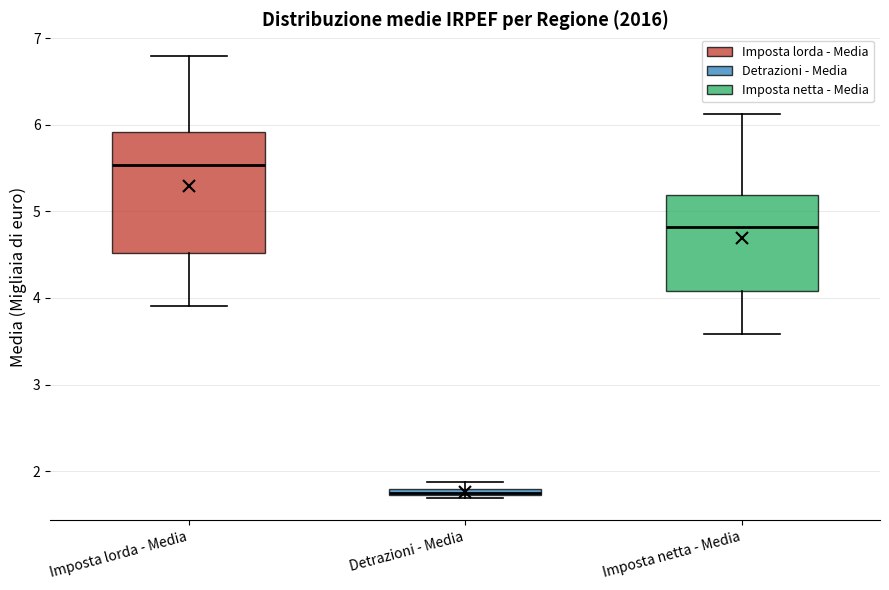

Comparing the boxes themselves (not the whiskers), which one is the tallest?

Imposta lorda - Media